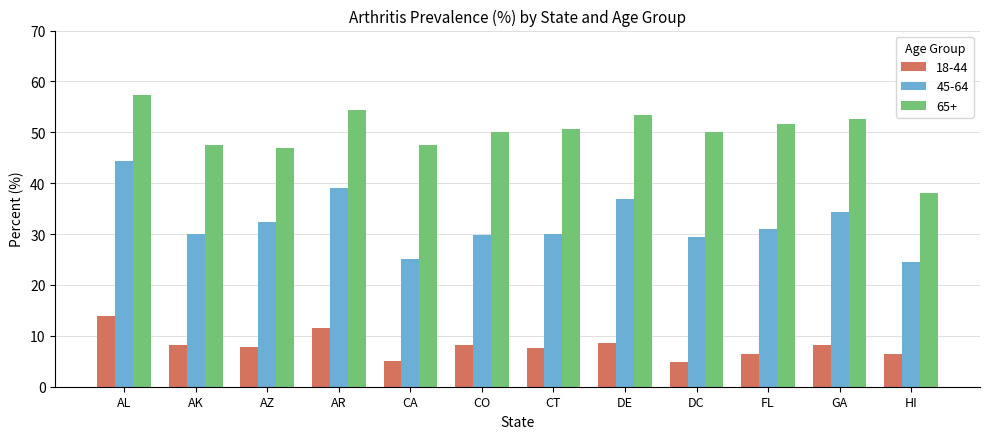

What is the label of the 4th bar from the left?

AR